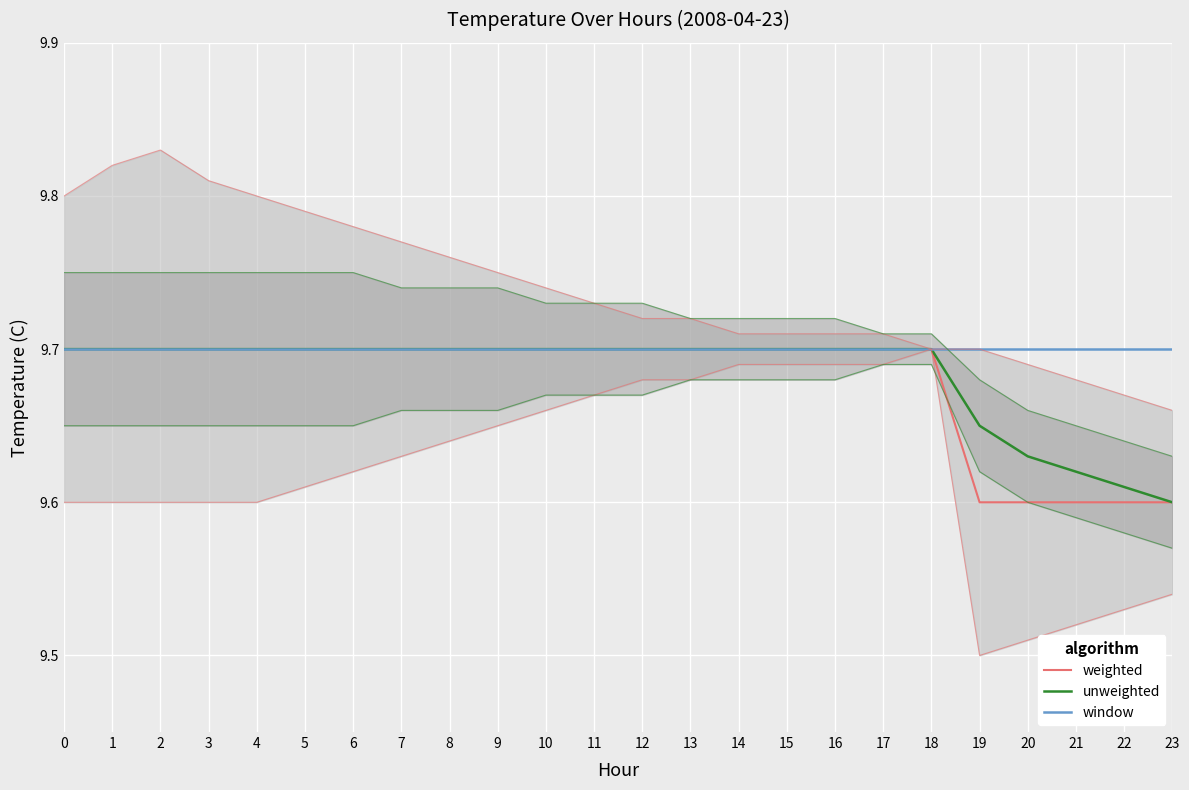

The weighted series shows 15.7 at 14. True or false?

False